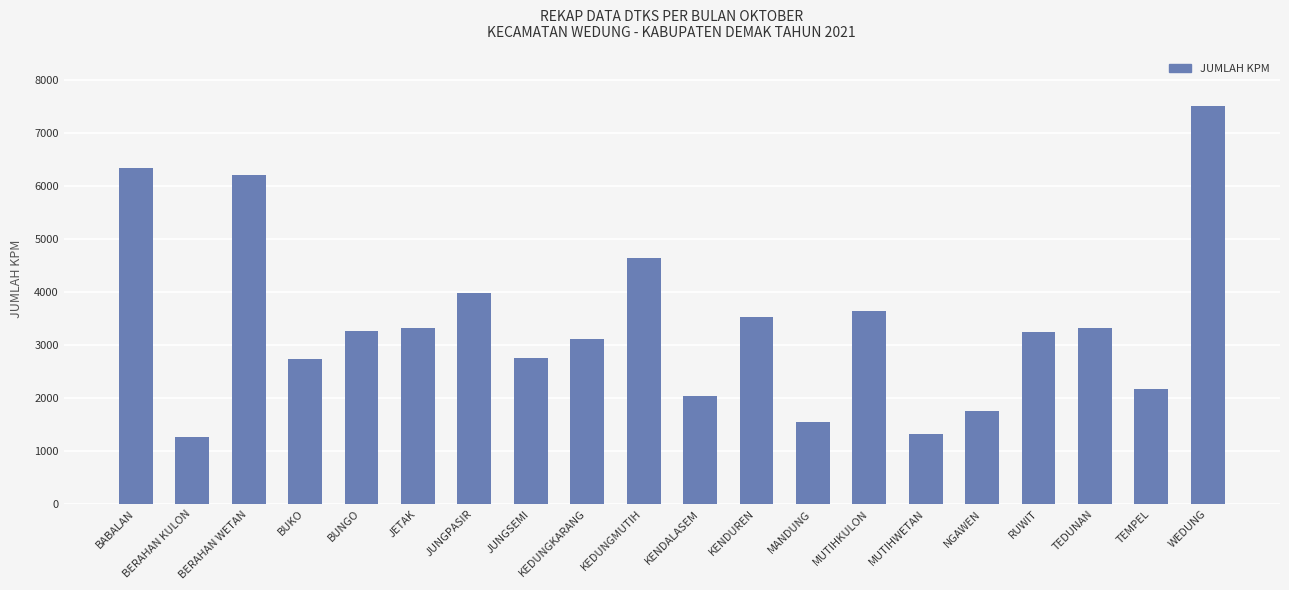

At which label does the data first exceed 3266?

BABALAN